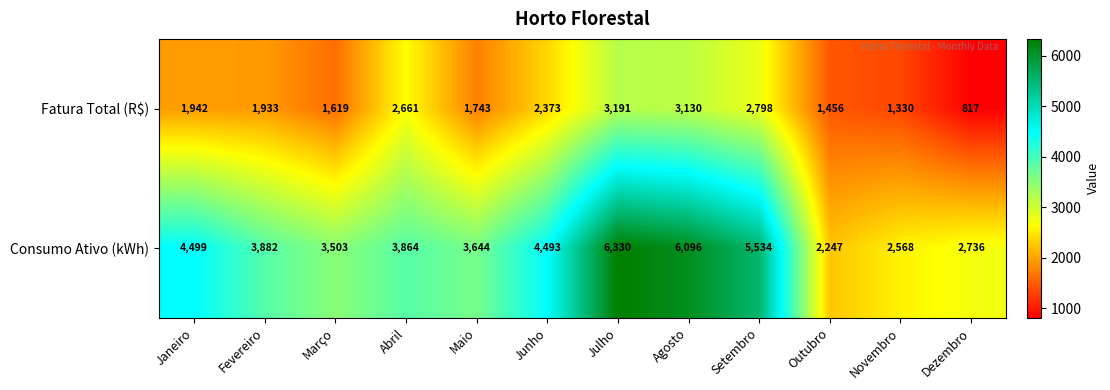

Rank the series by their maximum value, from lowest to highest.

Fatura Total (R$), Consumo Ativo (kWh)